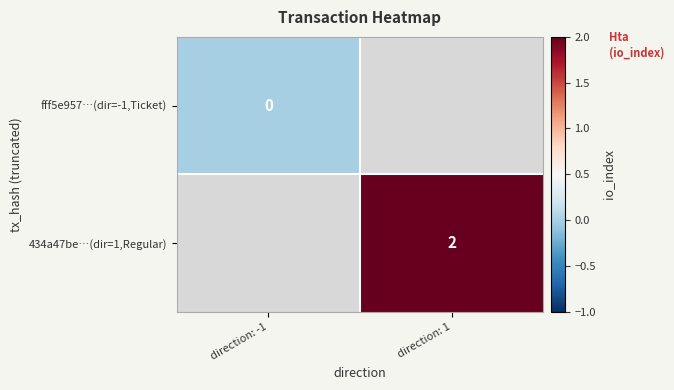

At which category does the chart reach its peak across all series?

direction: 1